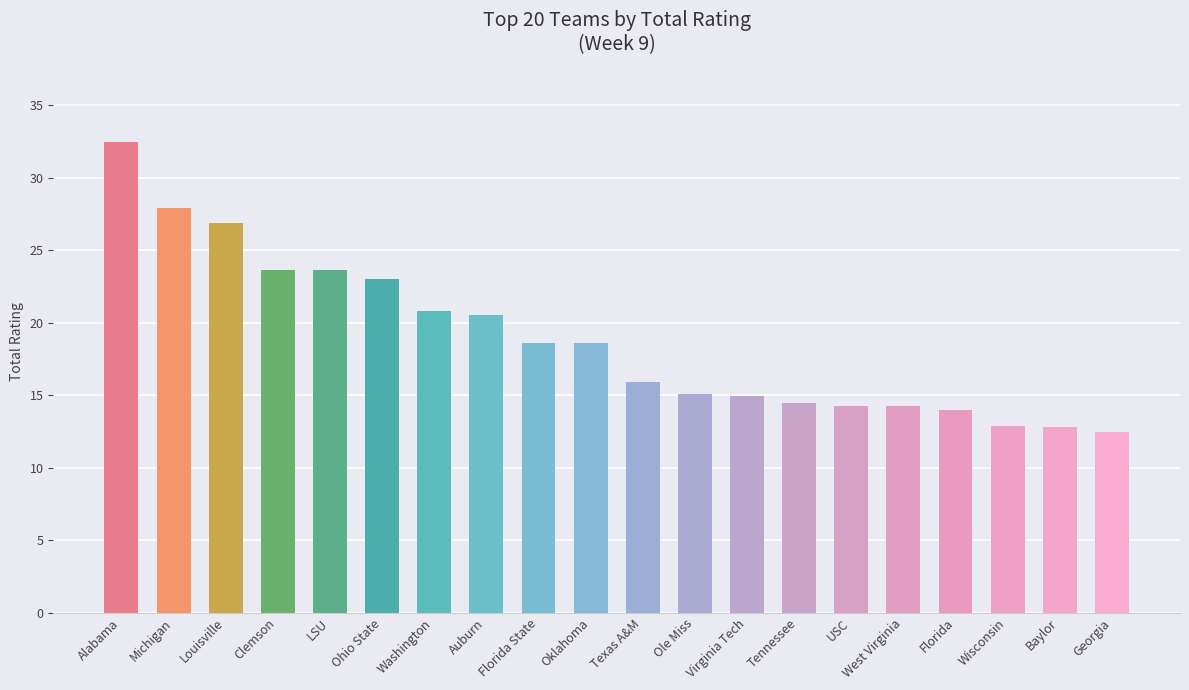

What is the difference between the maximum and minimum values?

20.0